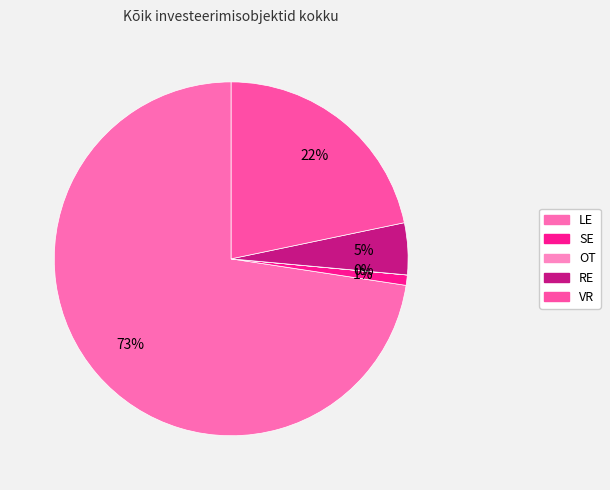

Rank the categories by value from highest to lowest.

LE, VR, RE, SE, OT